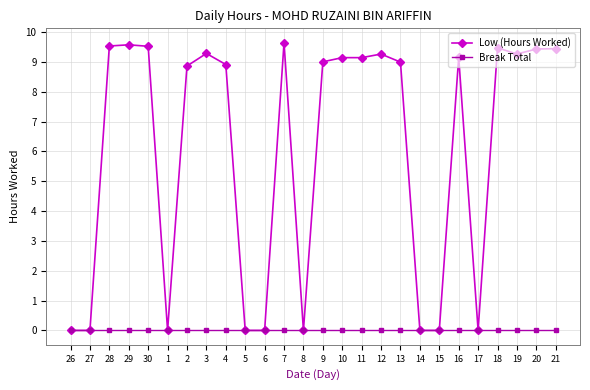

Rank the series by their average value, from lowest to highest.

Break Total, Low (Hours Worked)